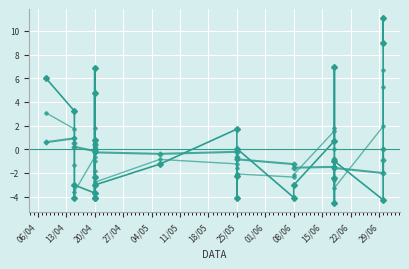

What is the average value of the IMPORT cumulative series?

-0.5